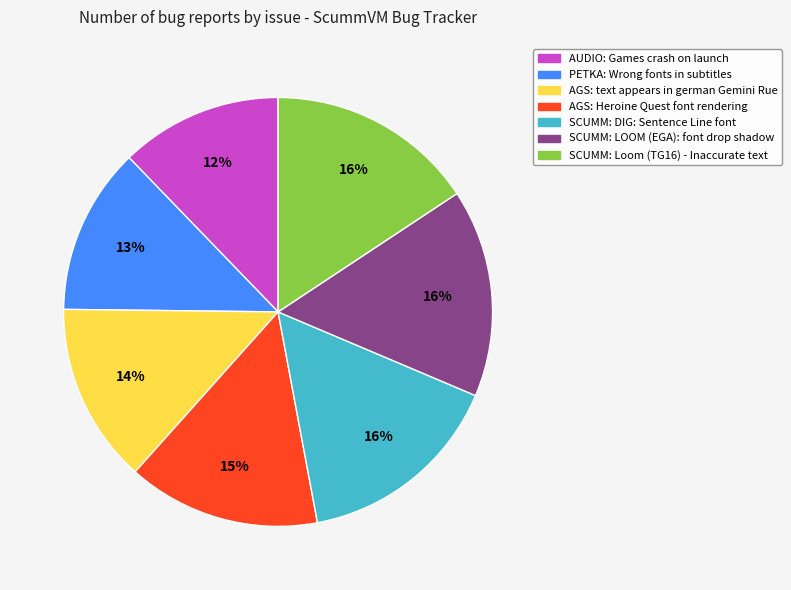

What is the ratio of the value at SCUMM: LOOM (EGA): font drop shadow to the value at SCUMM: Loom (TG16) - Inaccurate text?

1.0